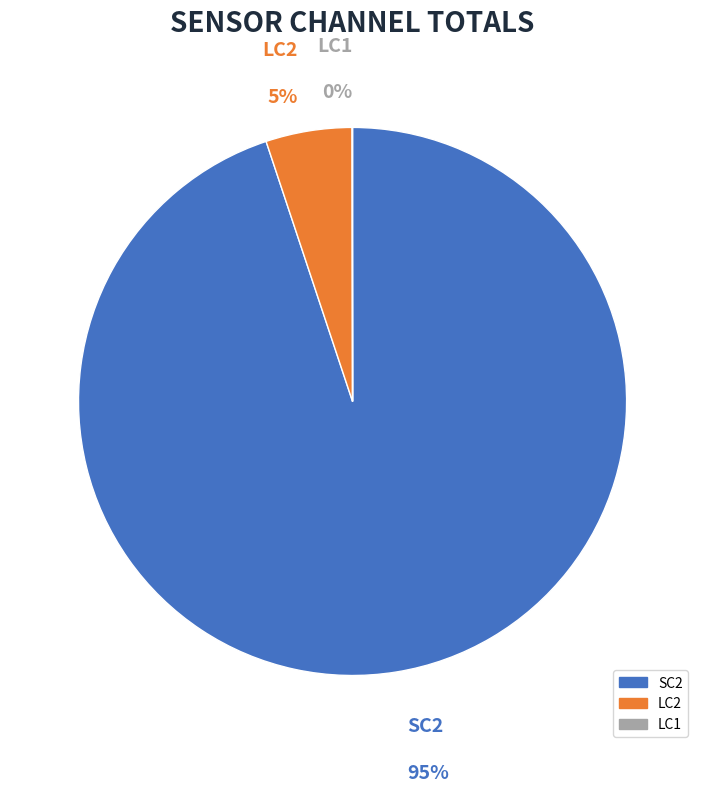

To the nearest percent, what is the difference between the largest and smallest slice percentages?

95%